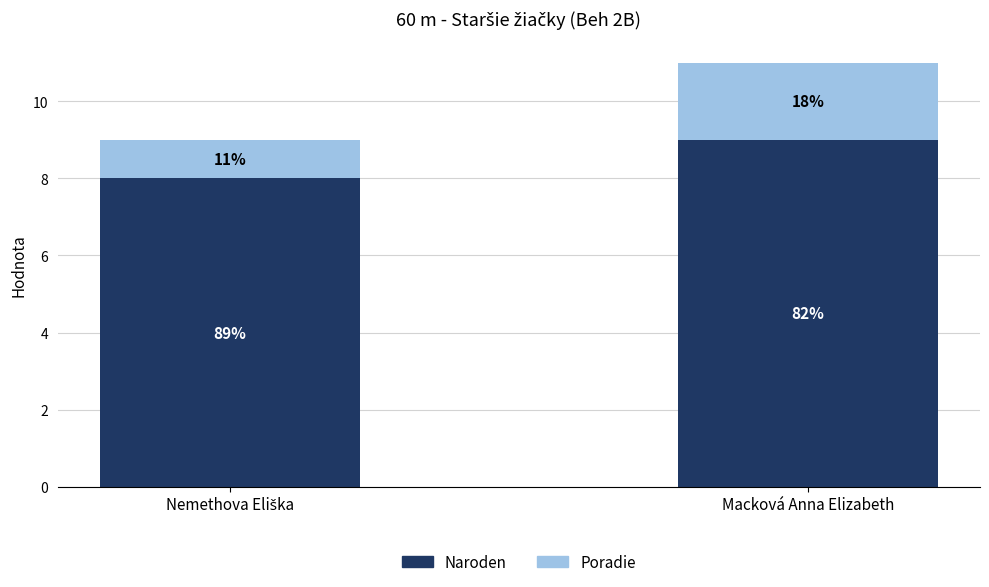

What is the total value across all series at Macková Anna Elizabeth?

11